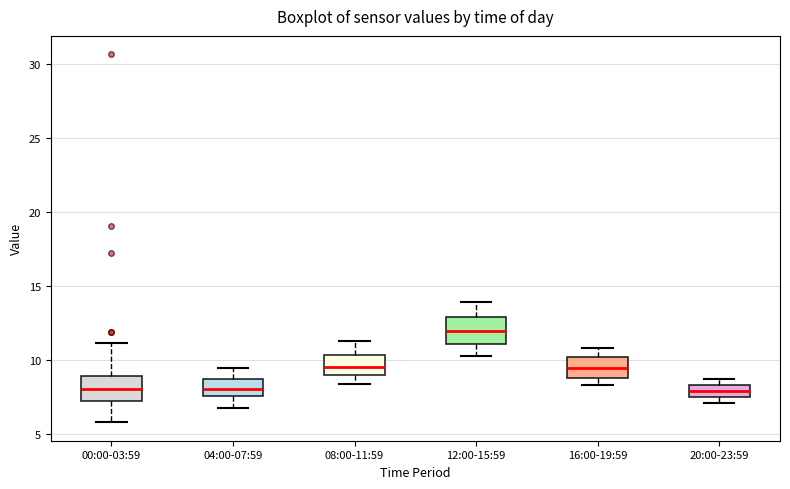

Reading left to right, transcribe this box plot: for each box, give where its median line is, the range the box spans, and where its two whiskers end, as read against the y-axis. The values are not printed on the chart, so give them approximately, as read against the axis.

00:00-03:59: median 8.0, box 7.5 to 9.0, whiskers 6.0 to 11.0
04:00-07:59: median 8.0, box 7.5 to 8.5, whiskers 7.0 to 9.5
08:00-11:59: median 9.5, box 9.0 to 10.5, whiskers 8.5 to 11.5
12:00-15:59: median 12.0, box 11.0 to 13.0, whiskers 10.5 to 14.0
16:00-19:59: median 9.5, box 9.0 to 10.0, whiskers 8.5 to 11.0
20:00-23:59: median 8.0, box 7.5 to 8.5, whiskers 7.0 to 8.5 (just above the box's upper edge)